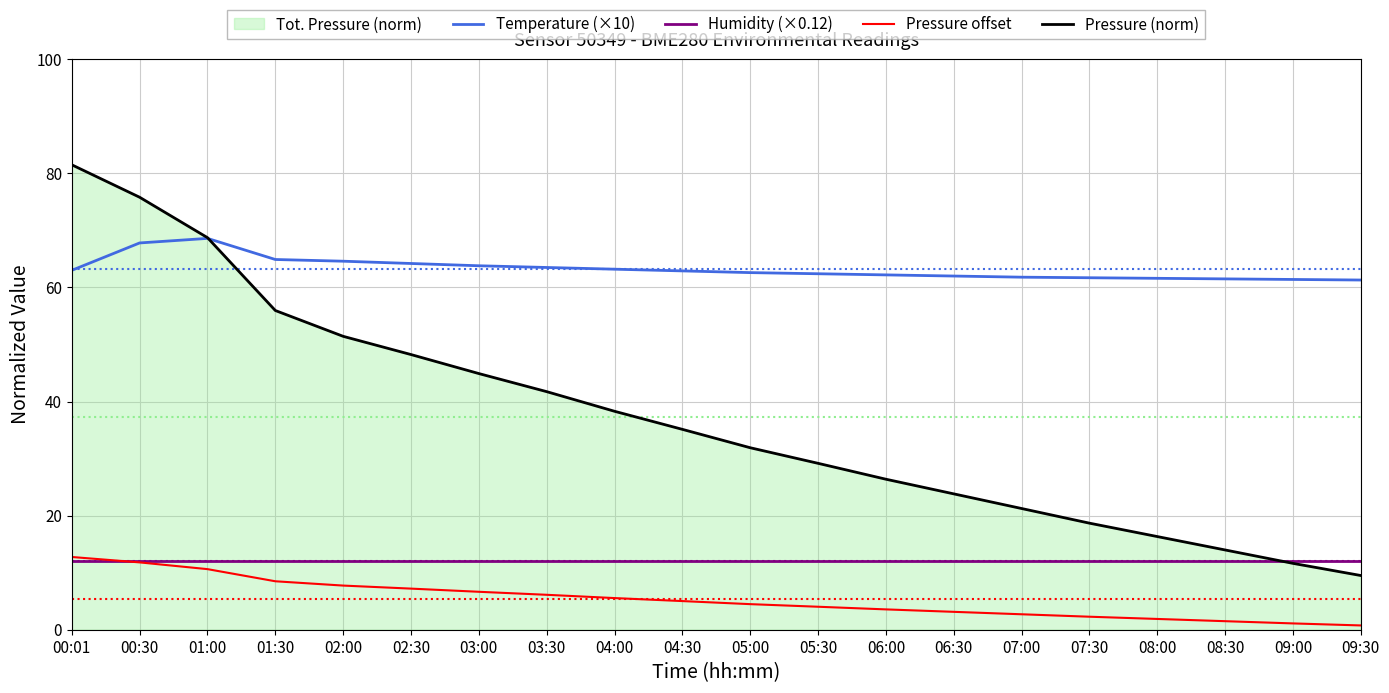

True or false: Pressure (norm) has a value of 29.1 at 08:00.

False